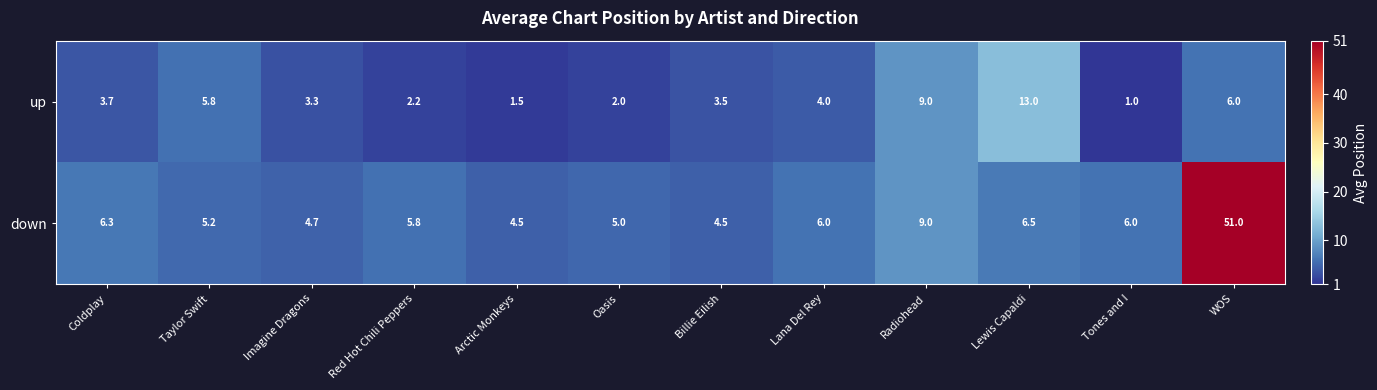

The up series shows 4.6 at Billie Eilish. True or false?

False